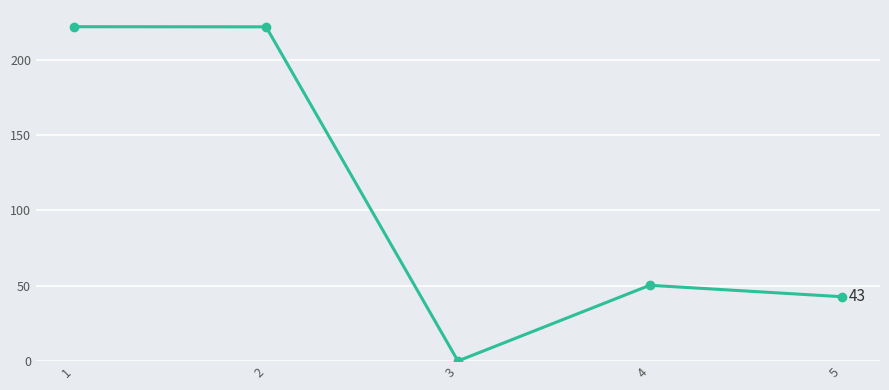

What is the value of the 4th point from the left?

50.3